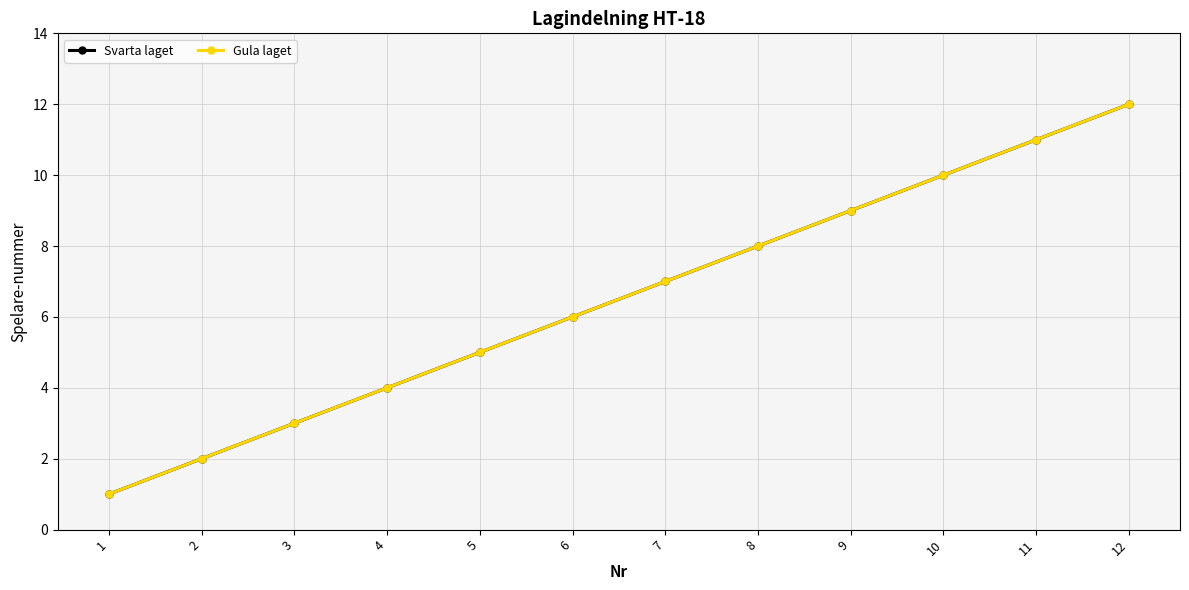

At which category is the sum across all series the highest?

12